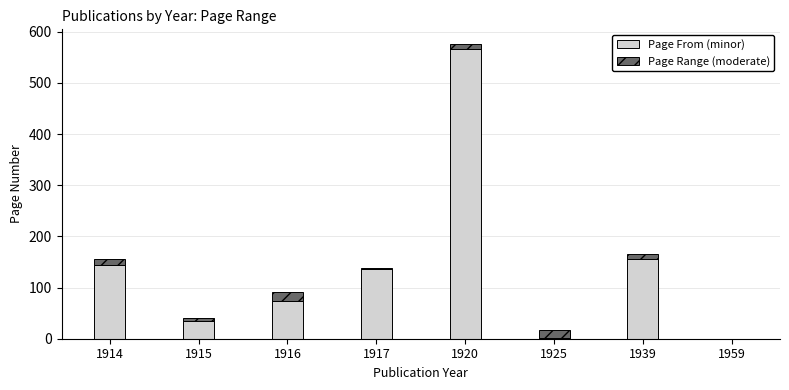

What is the highest value of the Page From (minor) series?

567